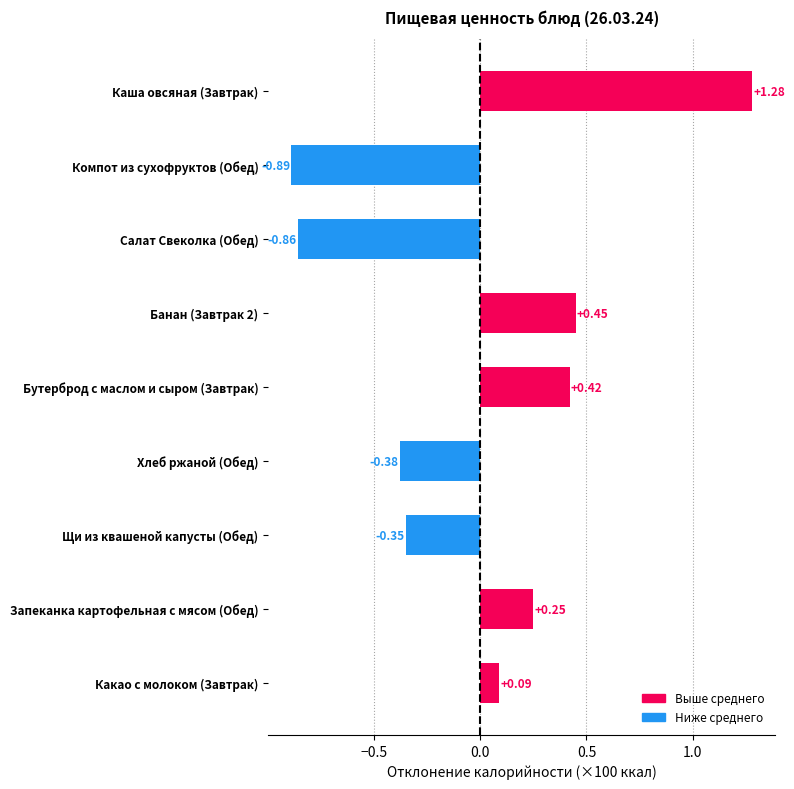

At which category does the chart reach its peak across all series?

Каша овсяная (Завтрак)